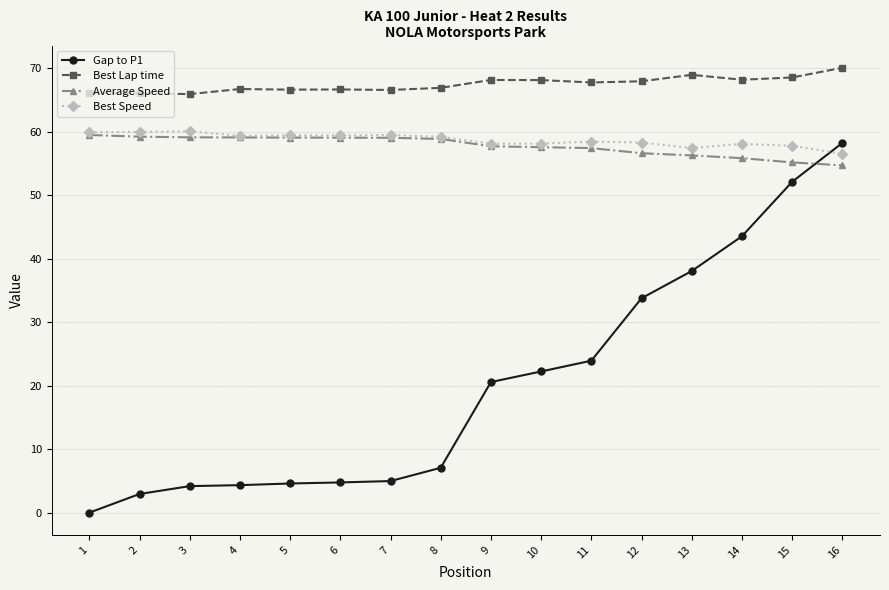

At how many categories does at least one series exceed 62?

16